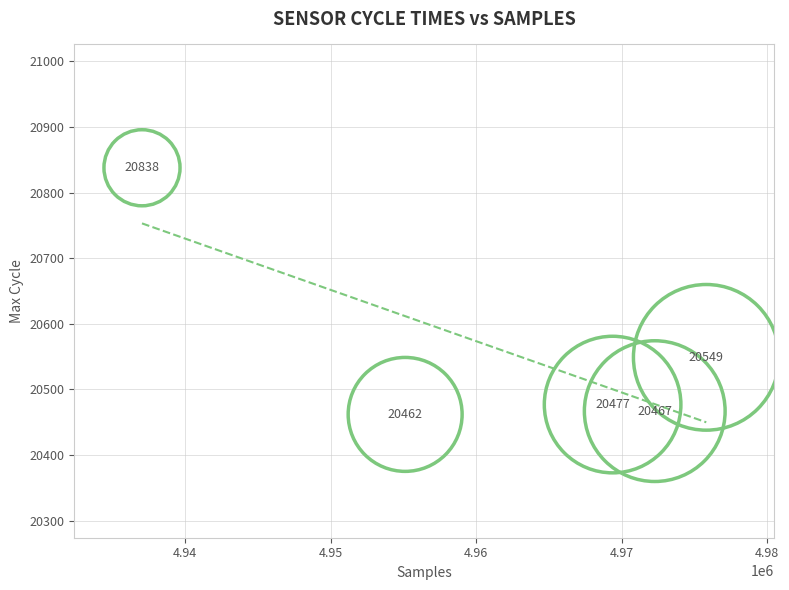

What Y value in the scatter plot is closest to 20650?

20549